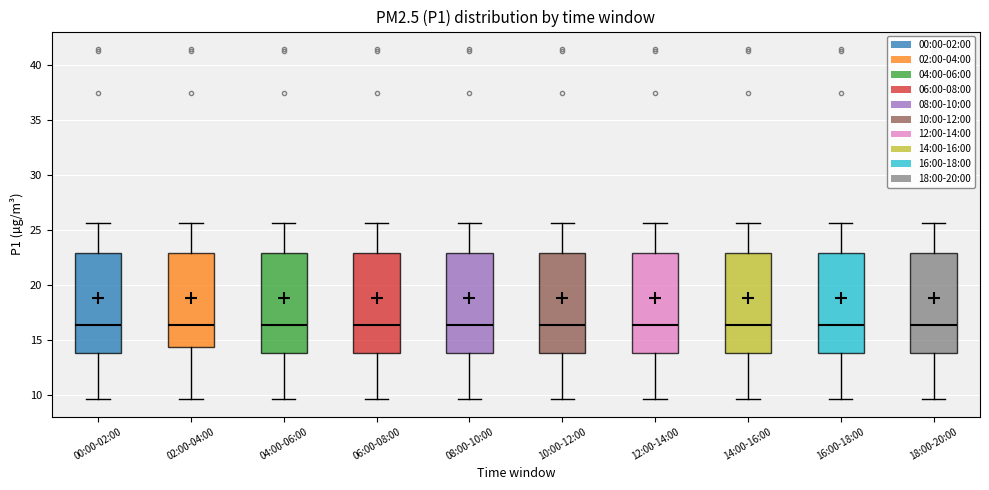

Where does the median line of the box for 10:00-12:00 sit on the y-axis? The values are not printed on the chart, so give them approximately, as read against the axis.

16.5